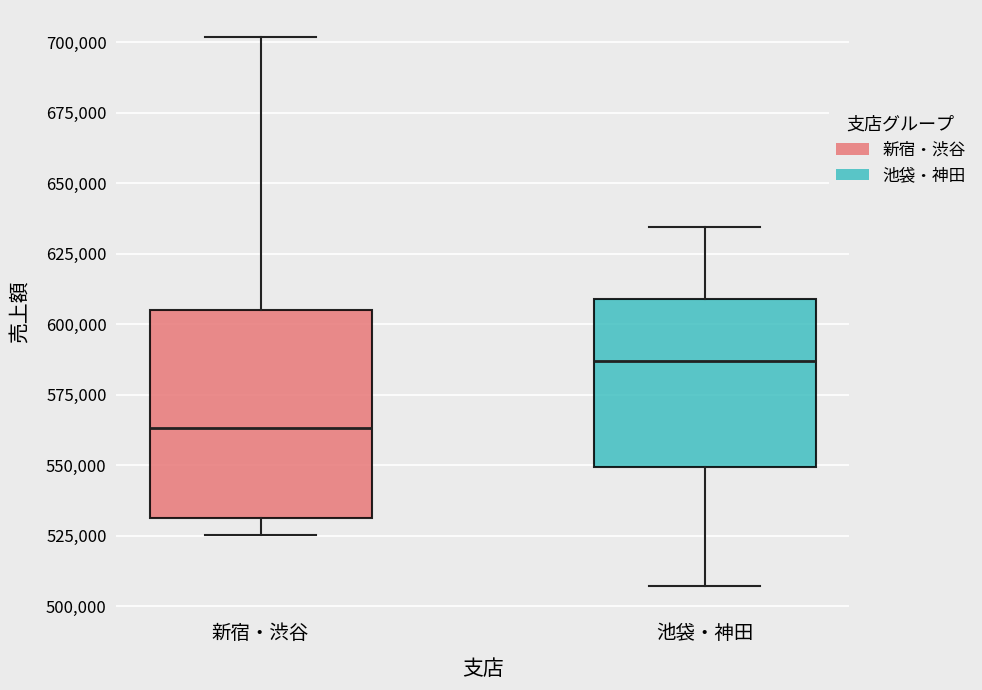

Reading left to right, read every box against the y-axis: the position of its median line, the range the box covers, and the ends of its whiskers. The values are not printed on the chart, so give them approximately, as read against the axis.

新宿・渋谷: median 565000, box 530000 to 605000, whiskers 525000 to 700000
池袋・神田: median 585000, box 550000 to 610000, whiskers 505000 to 635000